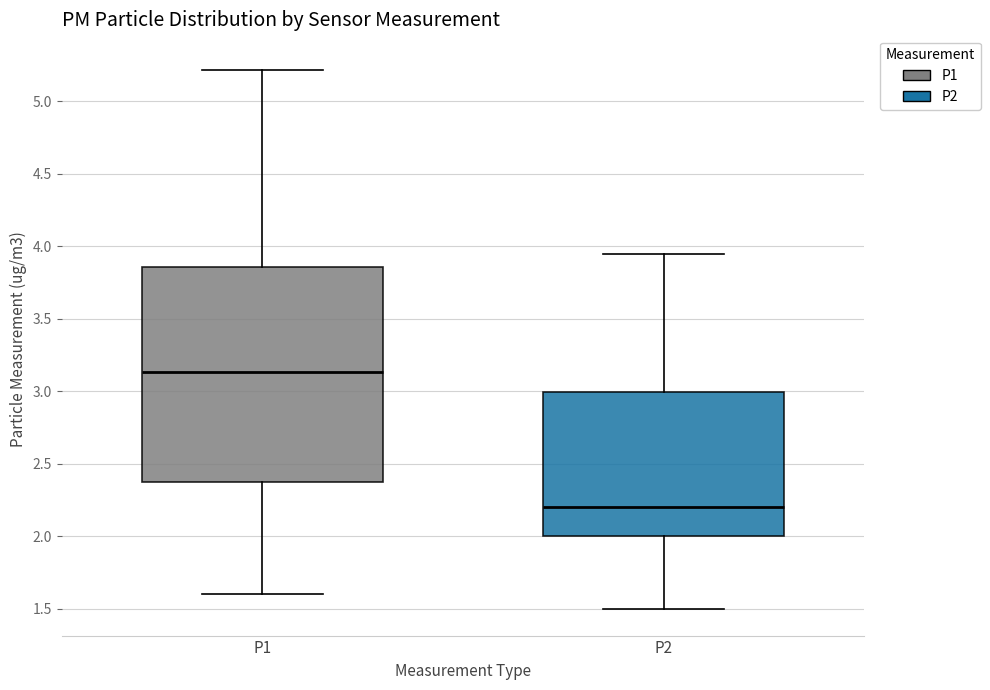

Where does the upper whisker of the box for P2 end on the y-axis? The values are not printed on the chart, so give them approximately, as read against the axis.

3.95